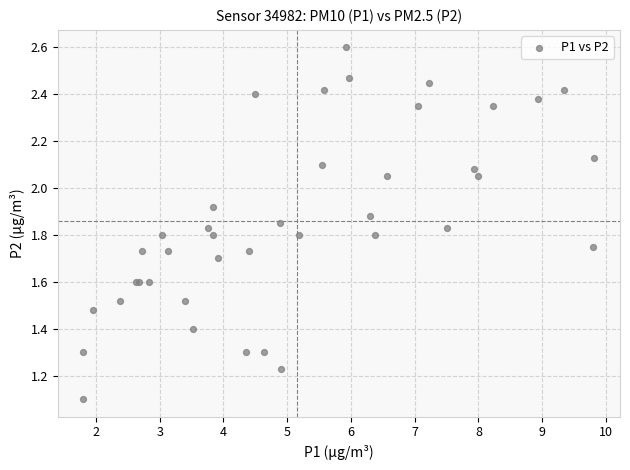

What Y value in the scatter plot is closest to 1?

1.1